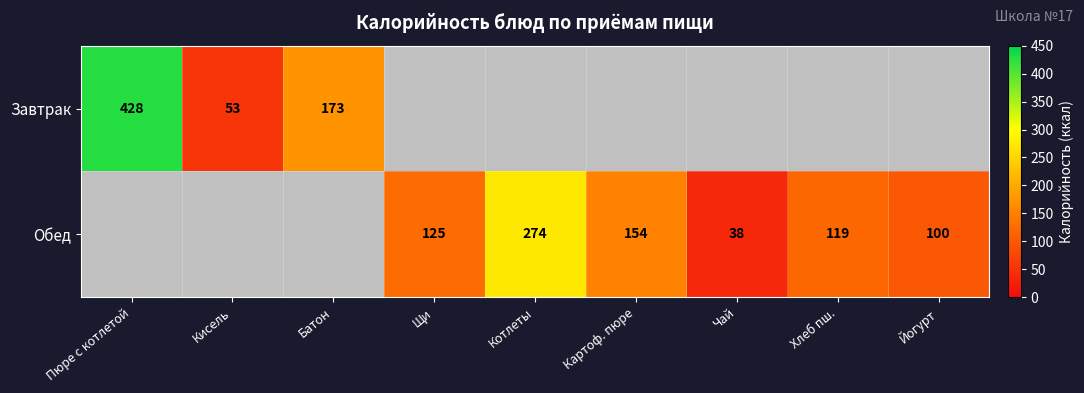

The Обед series shows 54 at Щи. True or false?

False